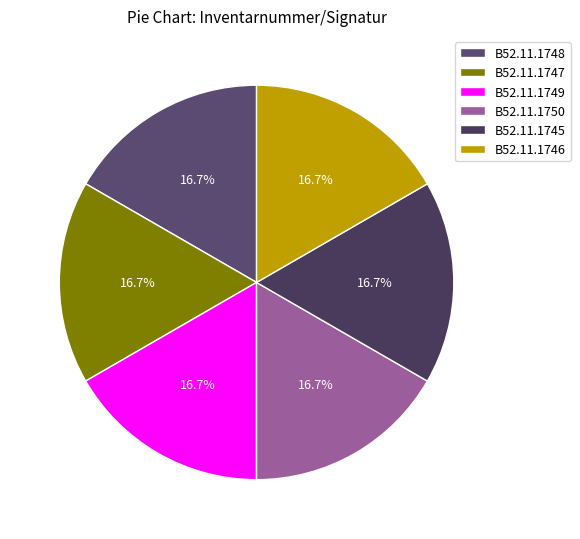

What percentage do B52.11.1749 and B52.11.1750 together represent?

33.3%